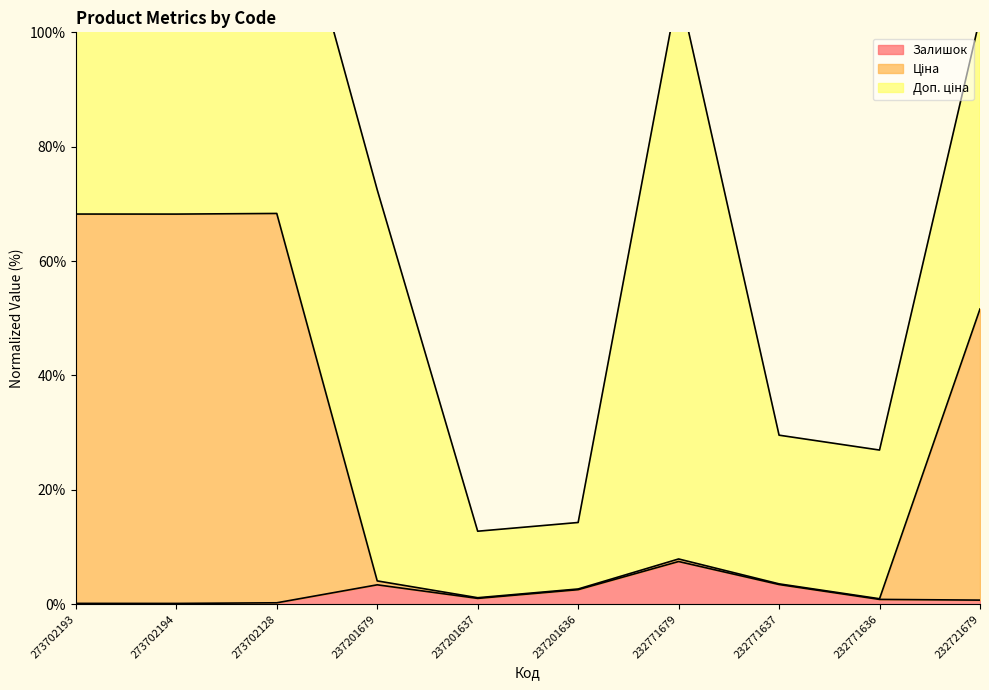

The value of Залишок at 232771637 is 3.4. True or false?

True